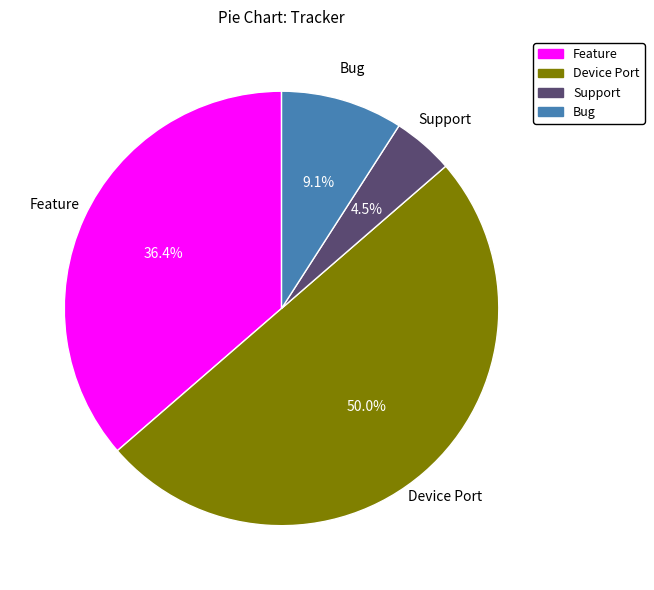

Between Feature and Support, which is larger?

Feature